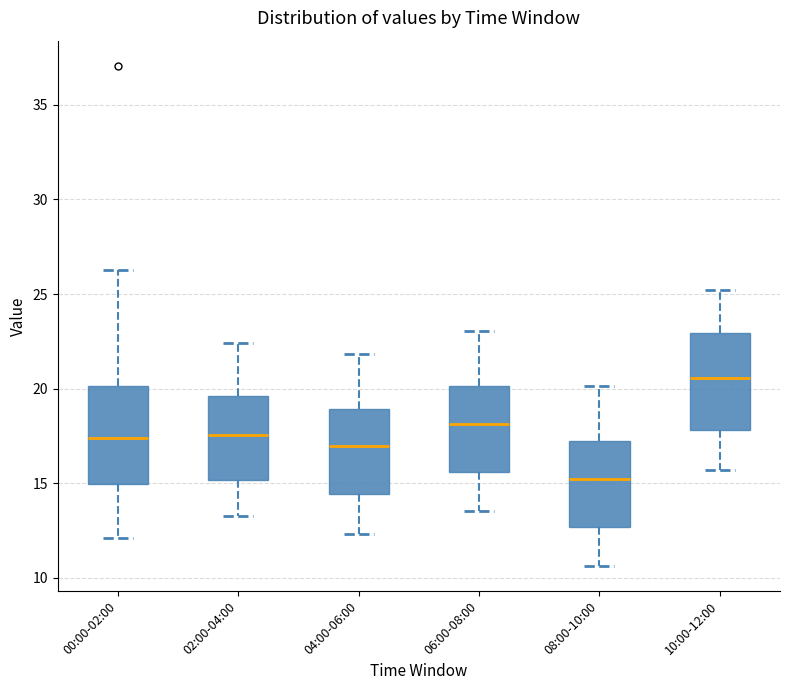

Reading left to right, transcribe this box plot: for each box, give where its median line is, the range the box spans, and where its two whiskers end, as read against the y-axis. The values are not printed on the chart, so give them approximately, as read against the axis.

00:00-02:00: median 17.5, box 15.0 to 20.0, whiskers 12.0 to 26.5
02:00-04:00: median 17.5, box 15.0 to 19.5, whiskers 13.5 to 22.5
04:00-06:00: median 17.0, box 14.5 to 19.0, whiskers 12.5 to 22.0
06:00-08:00: median 18.0, box 15.5 to 20.0, whiskers 13.5 to 23.0
08:00-10:00: median 15.5, box 12.5 to 17.0, whiskers 10.5 to 20.0
10:00-12:00: median 20.5, box 18.0 to 23.0, whiskers 15.5 to 25.0